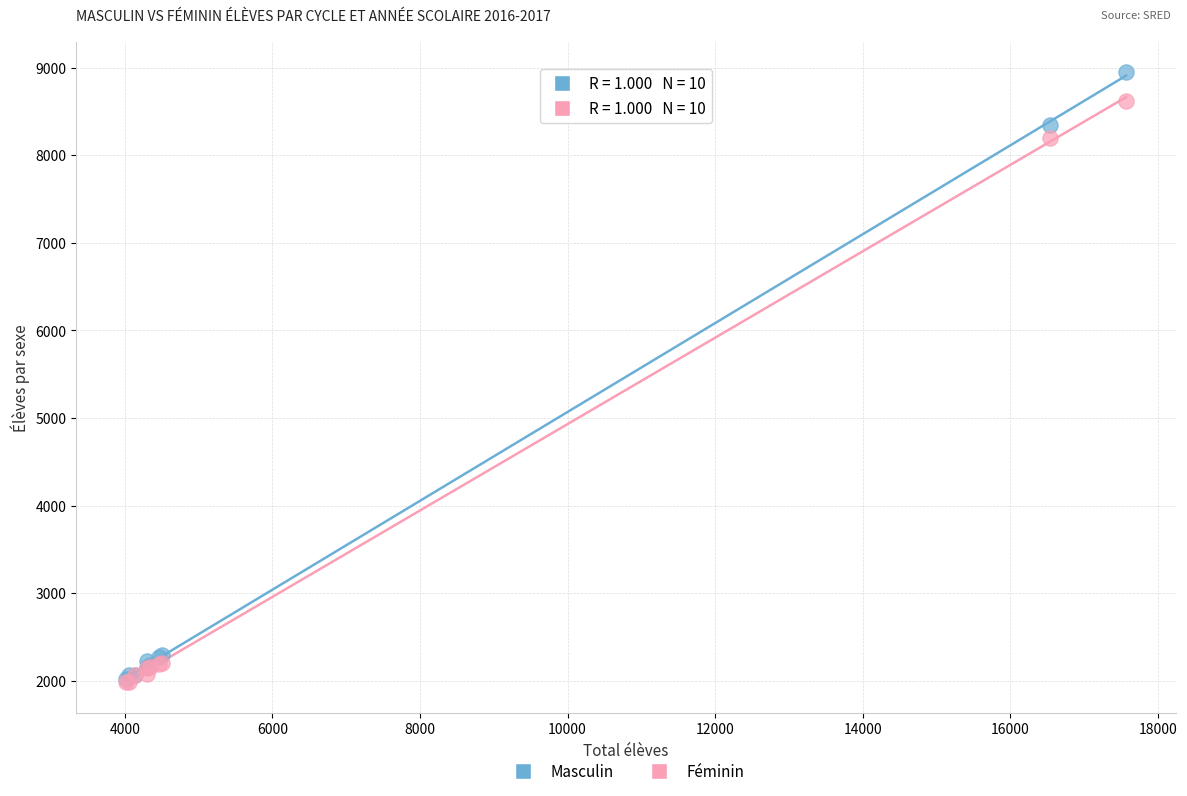

In the Féminin series, what Y value is closest to 5305?

8201